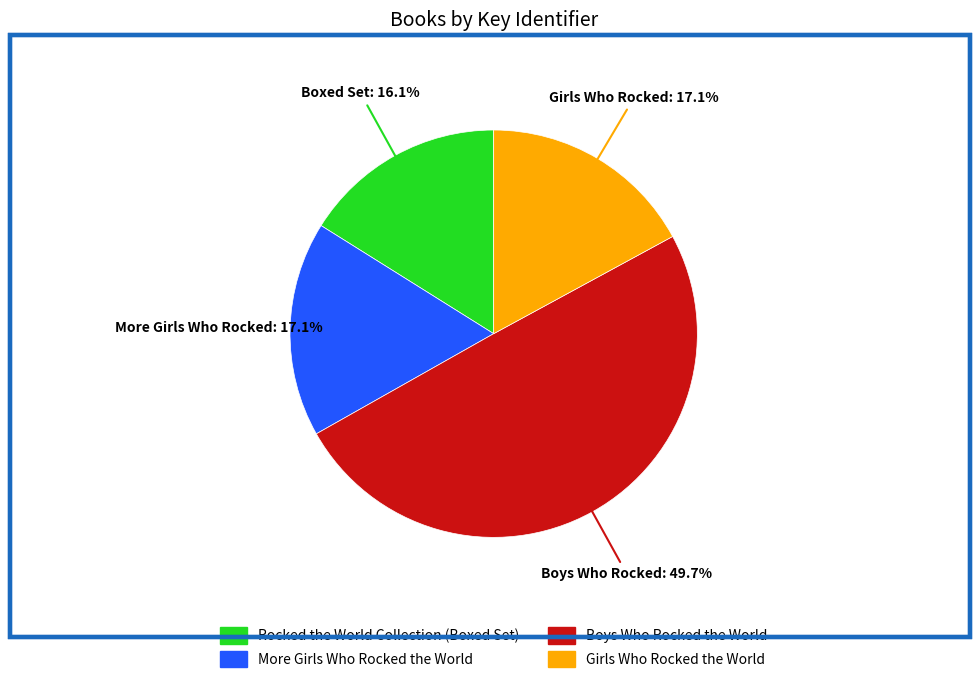

Count the number of slices in the pie.

4